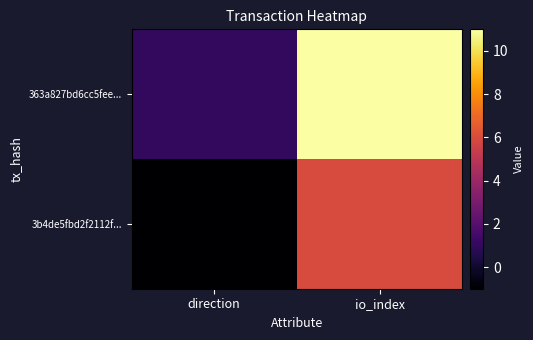

Reading left to right, what are all the values shown in this chart?

3b4de5fbd2f2112f...: direction=-1	io_index=6
363a827bd6cc5fee...: direction=1	io_index=11